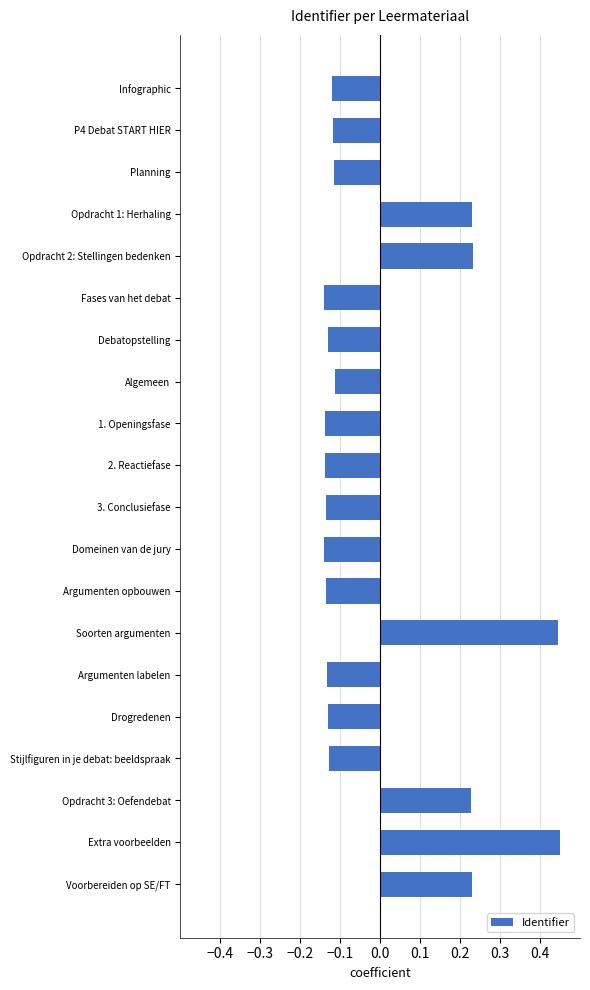

The value at 1. Openingsfase is -0.2. True or false?

False